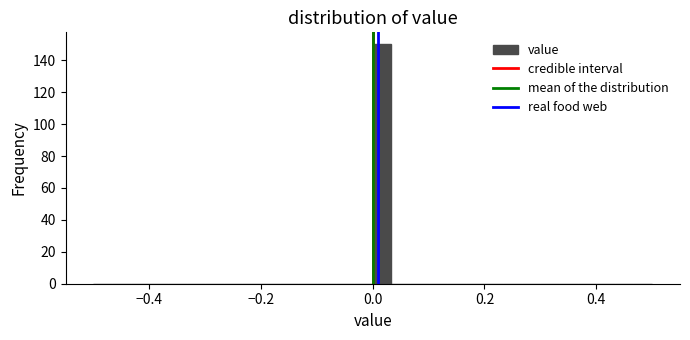

Around what value on the x-axis is the tallest bar? Give the approximate position of its centre, as read against the axis.

0.02